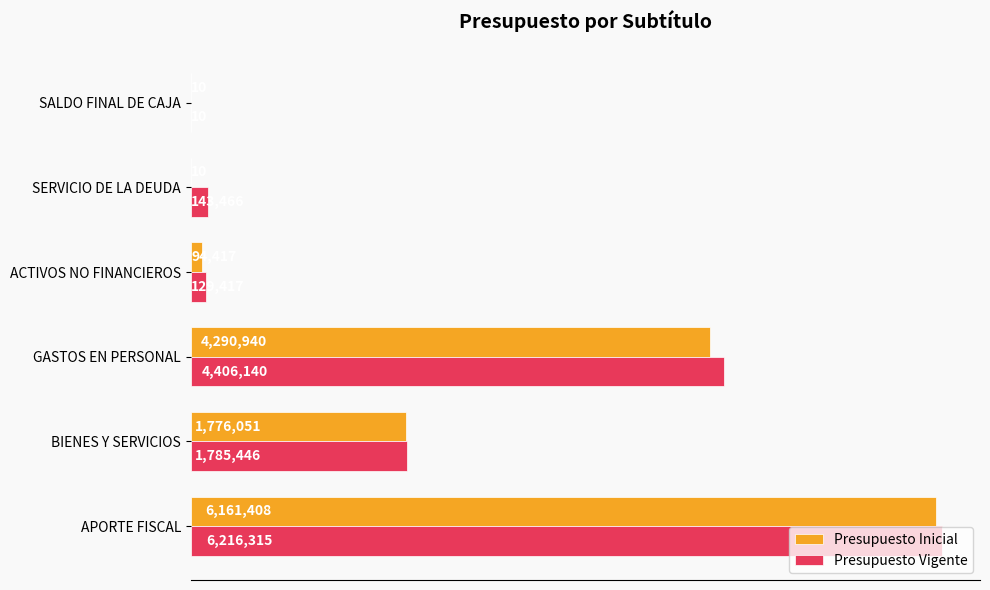

What are all the series names shown in the legend?

Presupuesto Inicial, Presupuesto Vigente